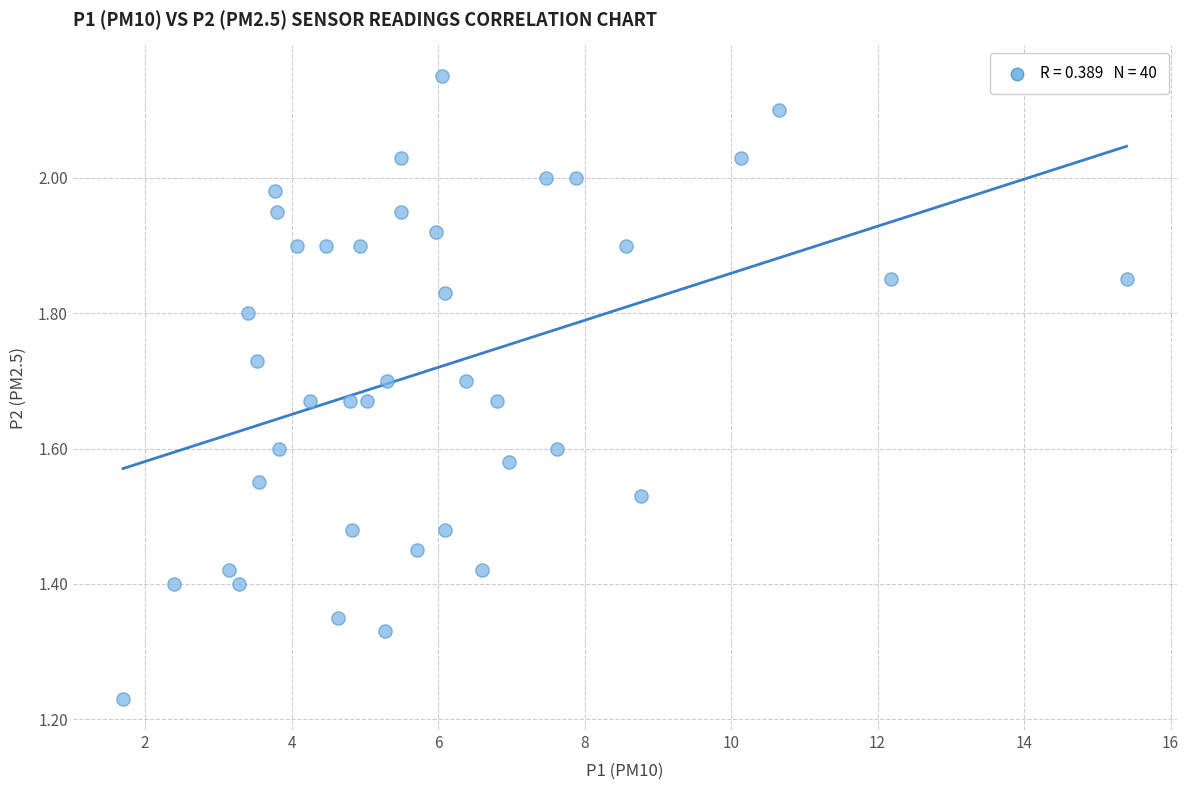

What is the range of Y values (max minus min)?

0.9